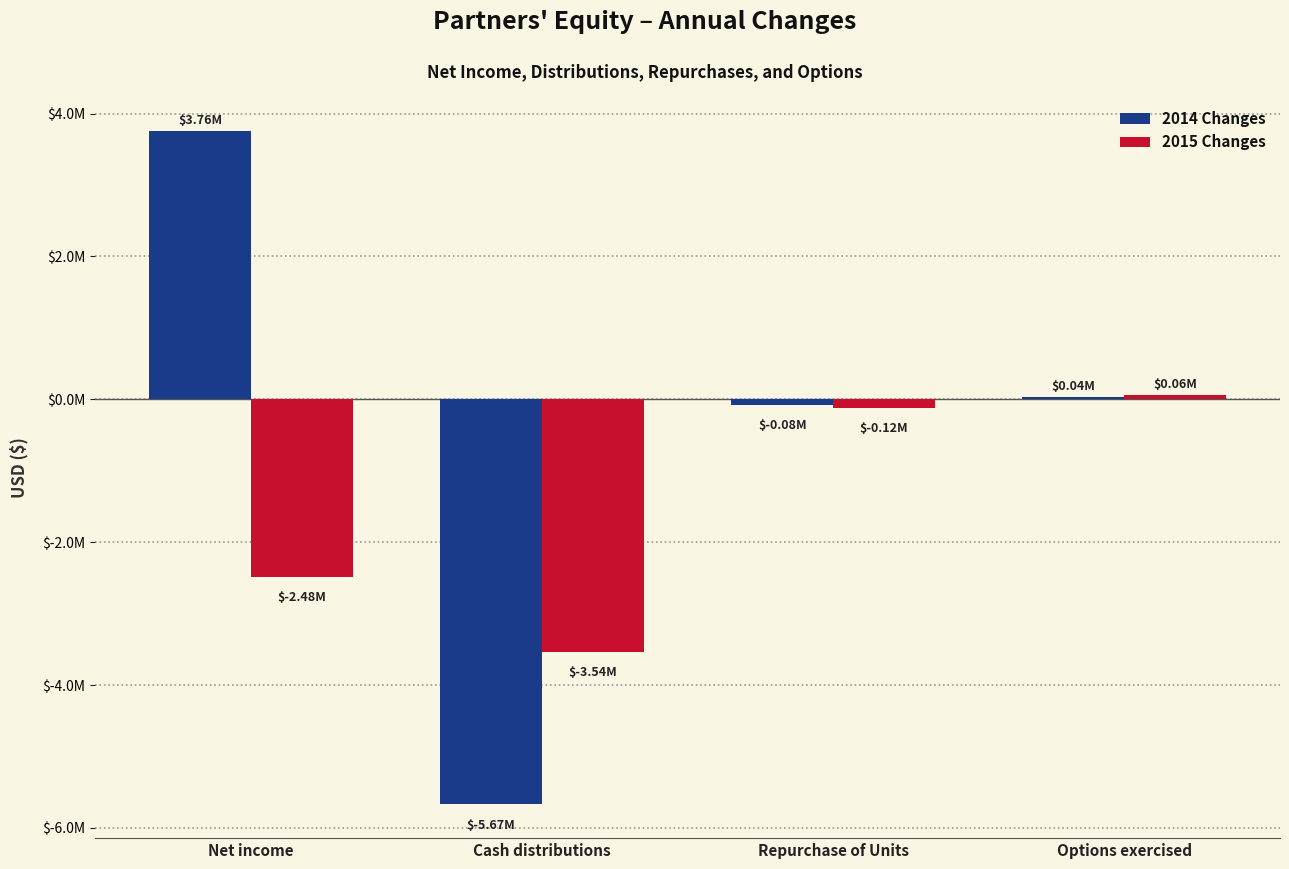

What is the difference between the maximum and minimum values in the 2014 Changes series?

9430616